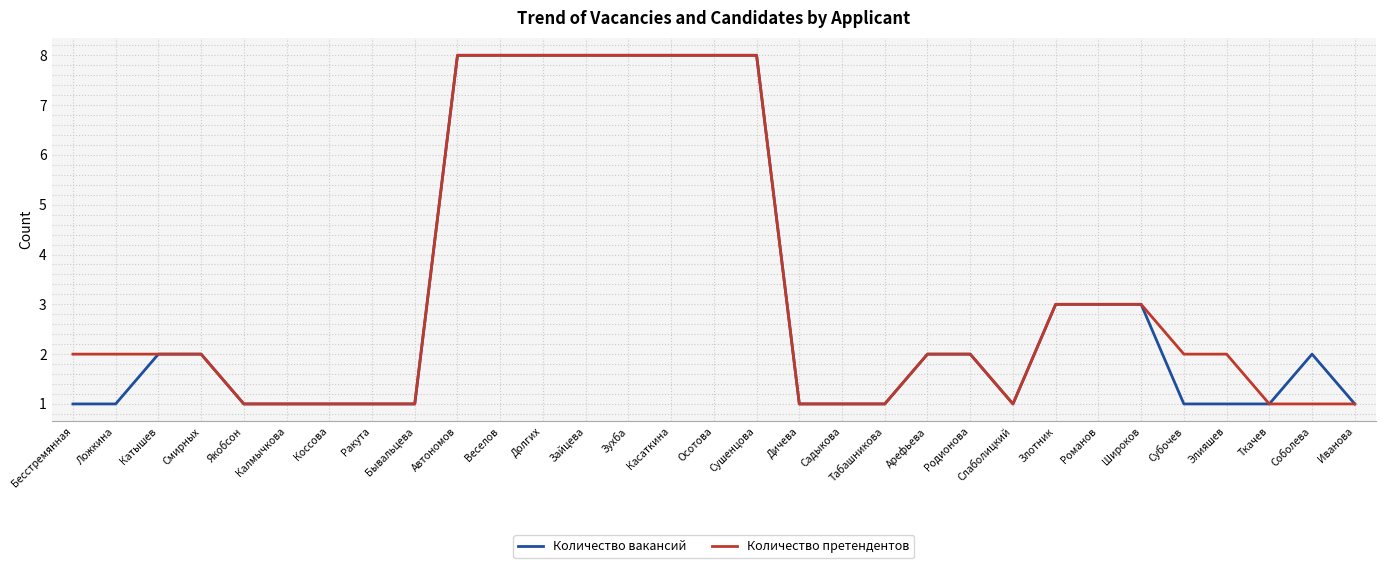

List the series in order of their overall mean, lowest first.

Количество вакансий, Количество претендентов